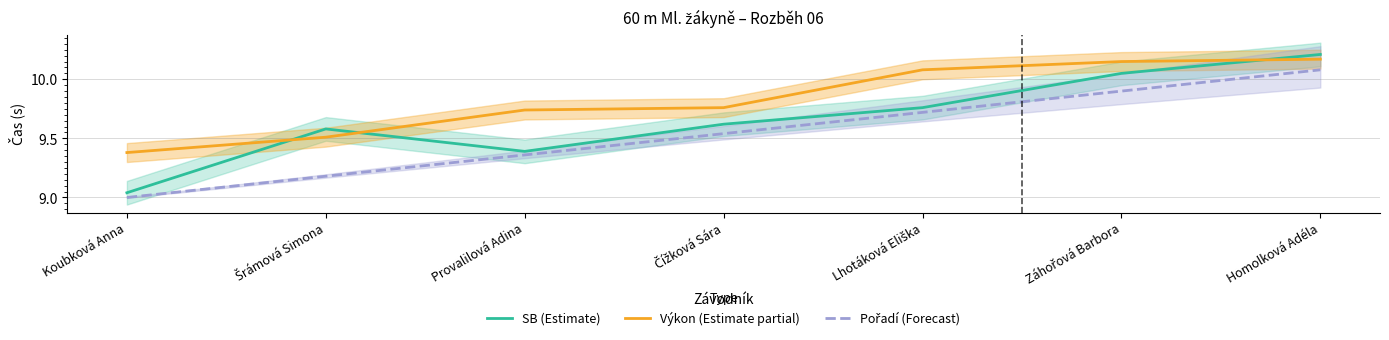

True or false: Výkon (Estimate partial) and Pořadí (Forecast) cross at least once.

False